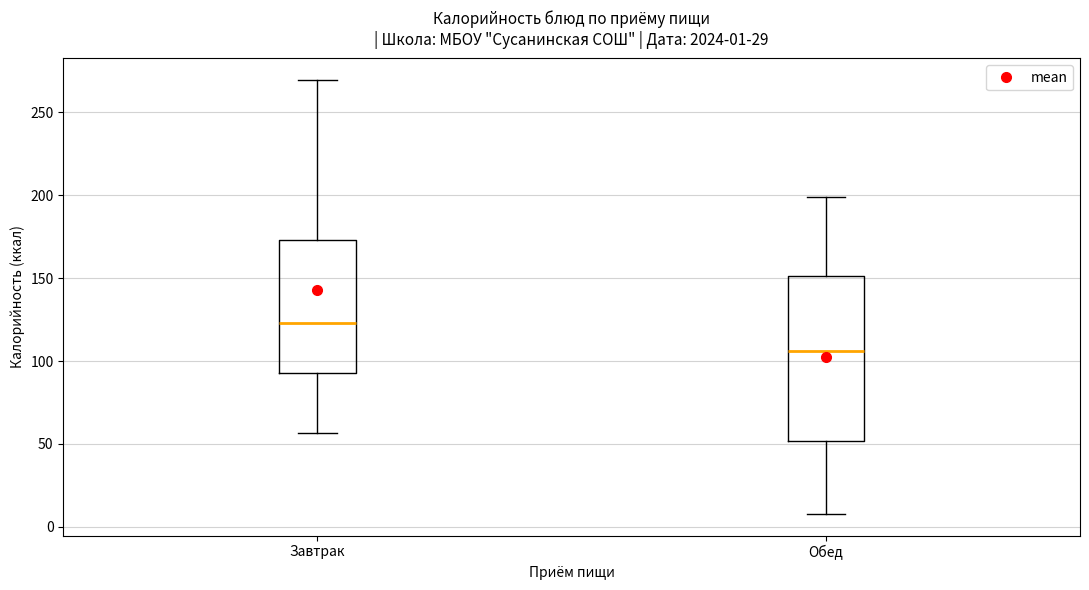

Which box has the highest median line?

Завтрак